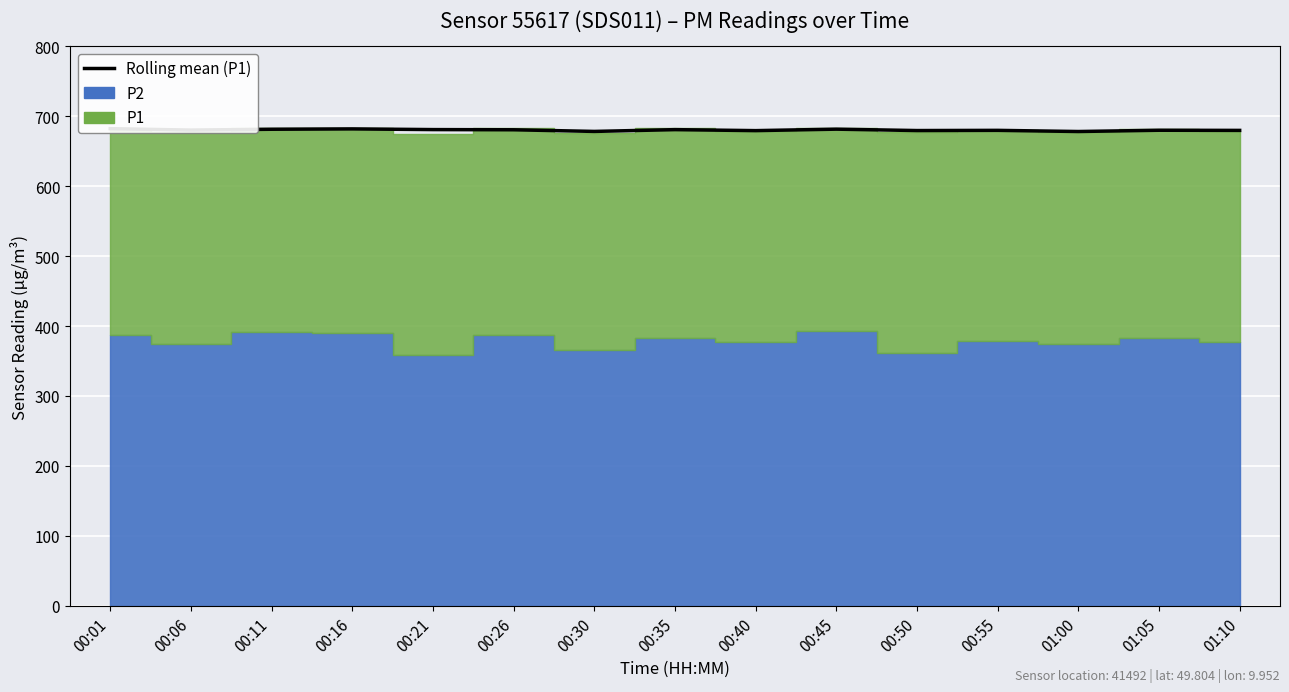

Where is the data nearest to the value 680?

00:55